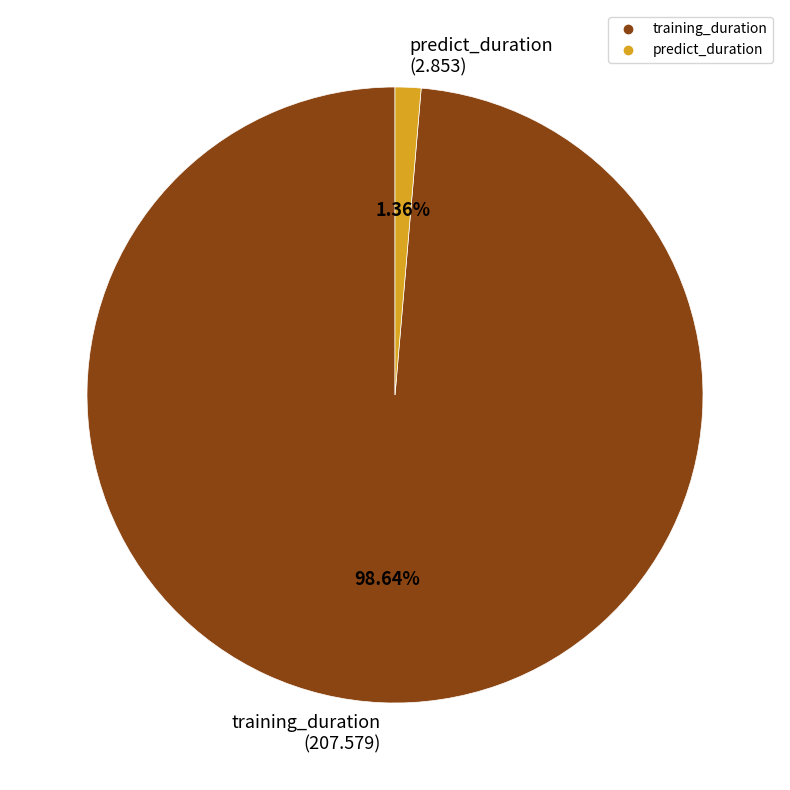

Rank the categories by value from highest to lowest.

training_duration, predict_duration